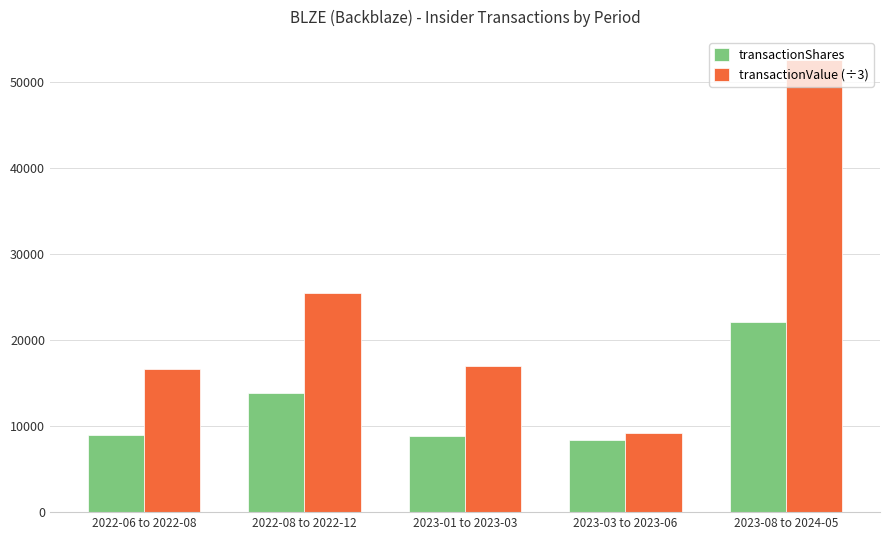

The value of transactionValue (÷3) at 2023-01 to 2023-03 is 26541.2. True or false?

False